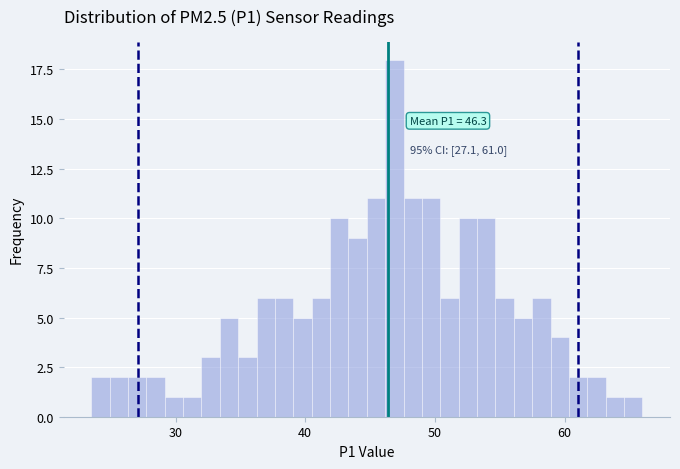

Around what value on the x-axis is the tallest bar? Give the approximate position of its centre, as read against the axis.

47